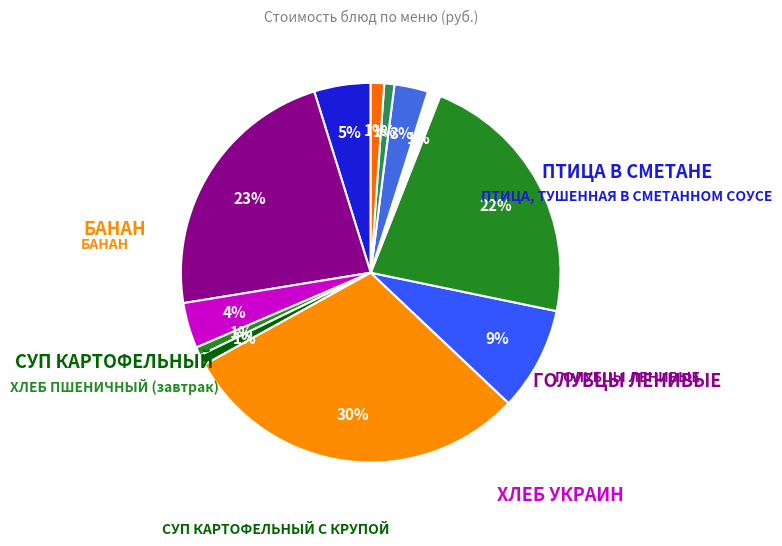

What is the largest slice in the pie chart?

БАНАН